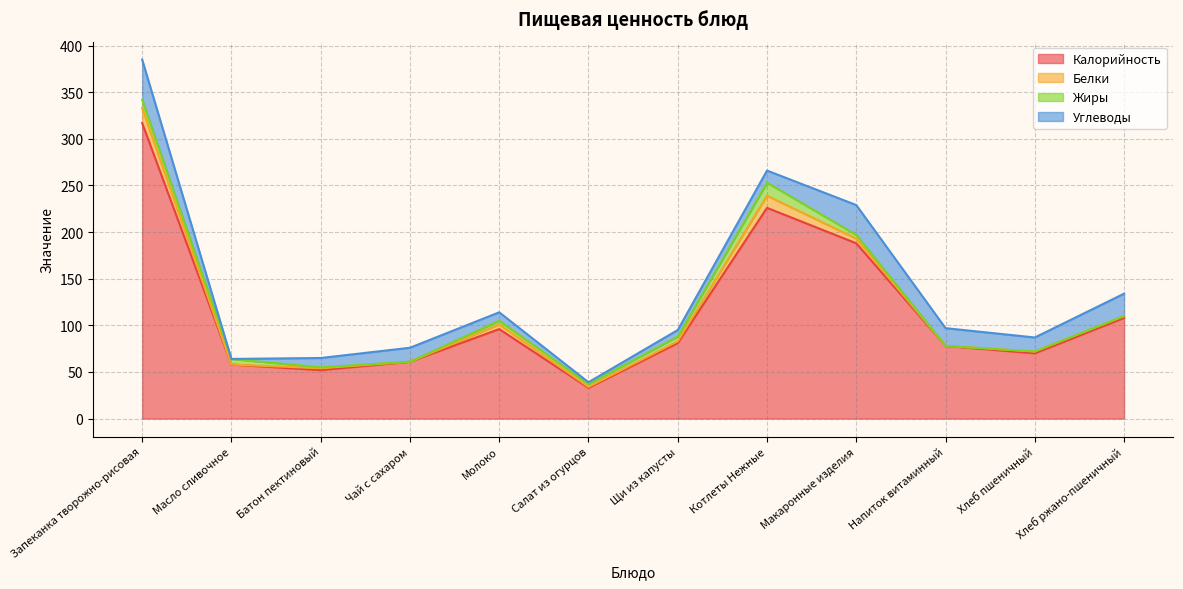

True or false: Жиры and Углеводы intersect in this chart.

True